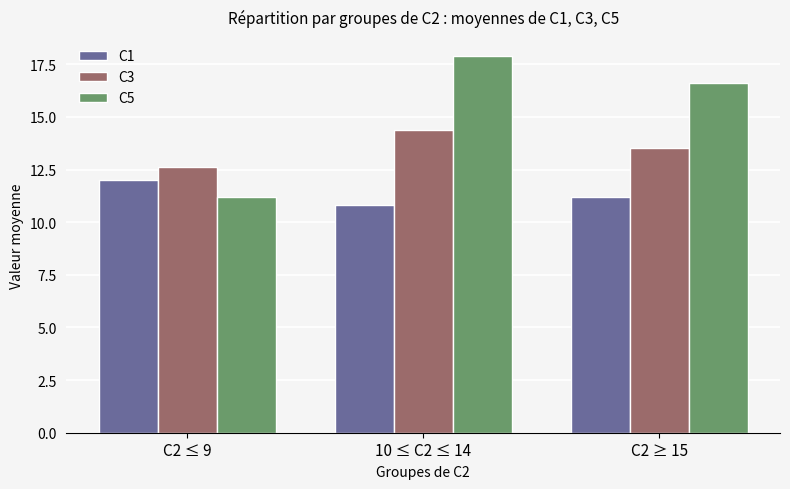

Where is C5 nearest to the value 14?

C2 ≥ 15